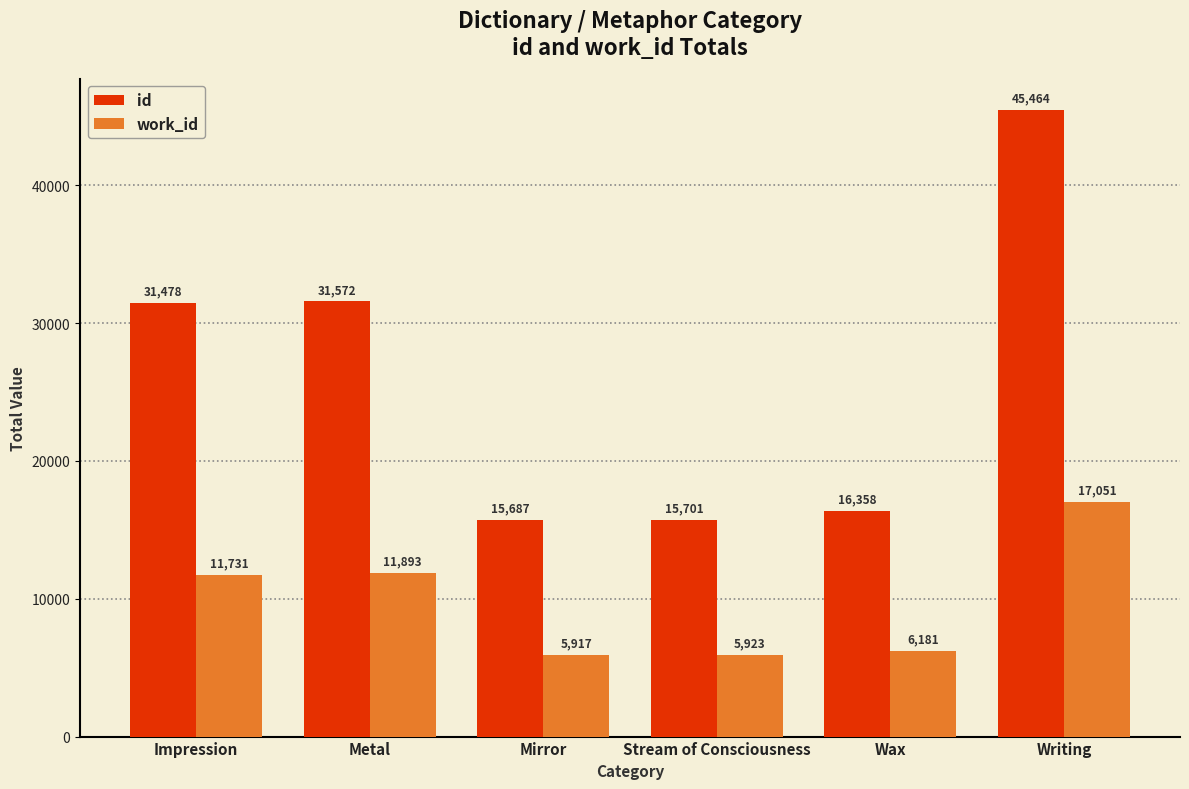

How many bars are there in total?

12